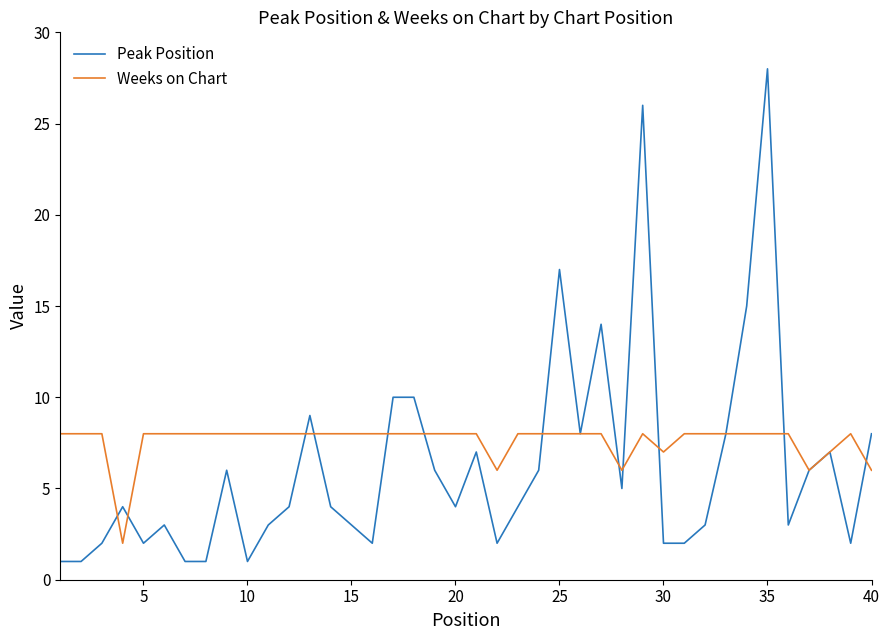

How many lines are shown in the chart?

2